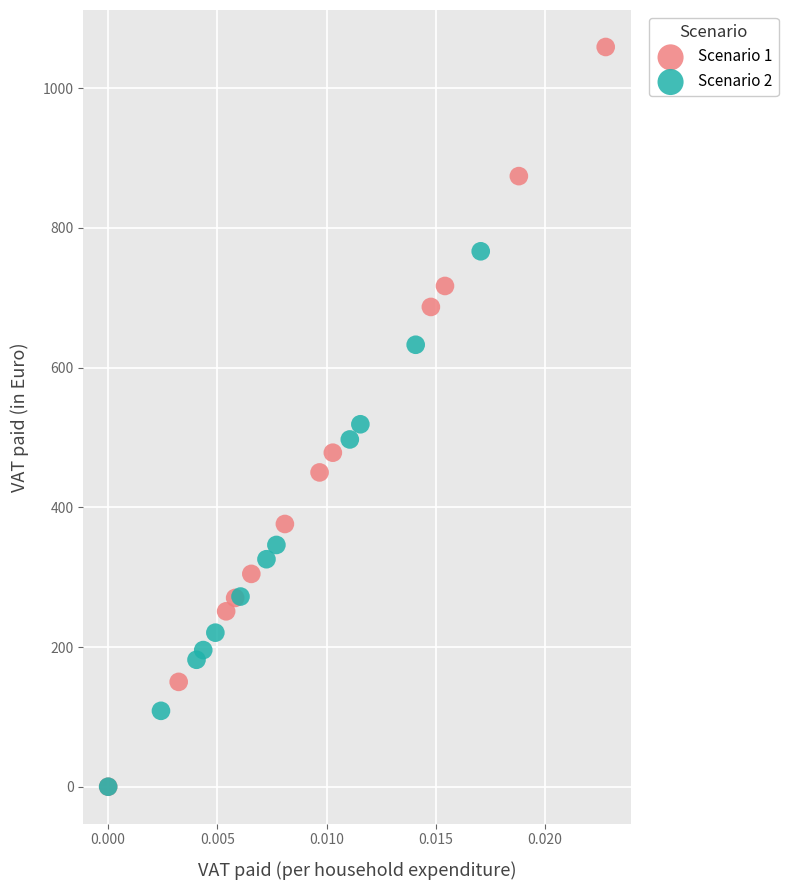

Which series has the widest spread of Y values?

Scenario 1